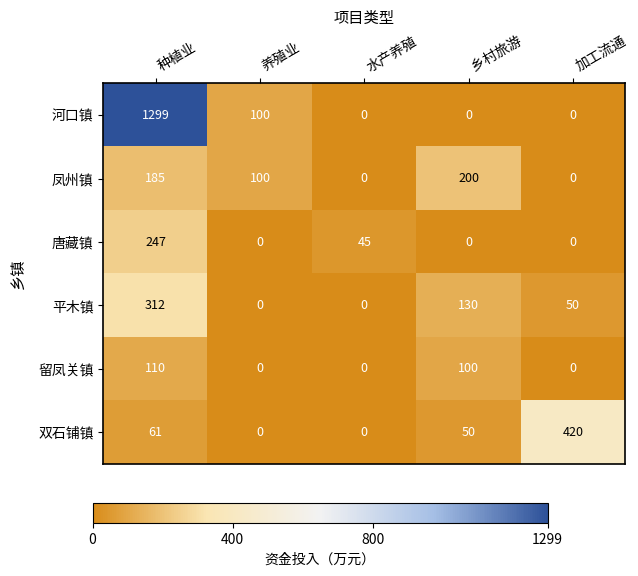

Where does the 双石铺镇 series first go above 50?

种植业